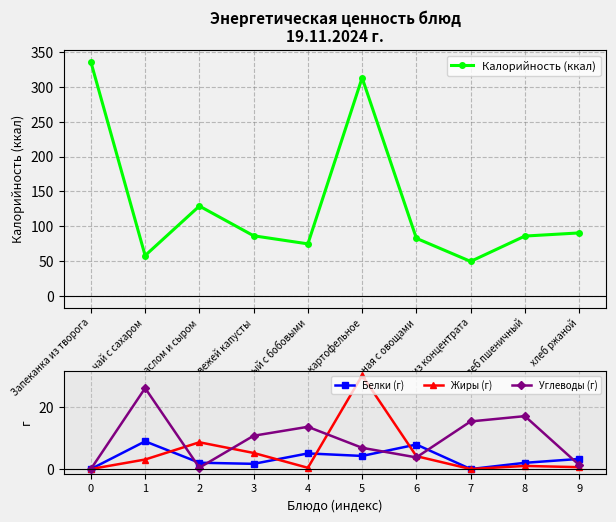

At which category does Углеводы (г) reach its first local valley?

2